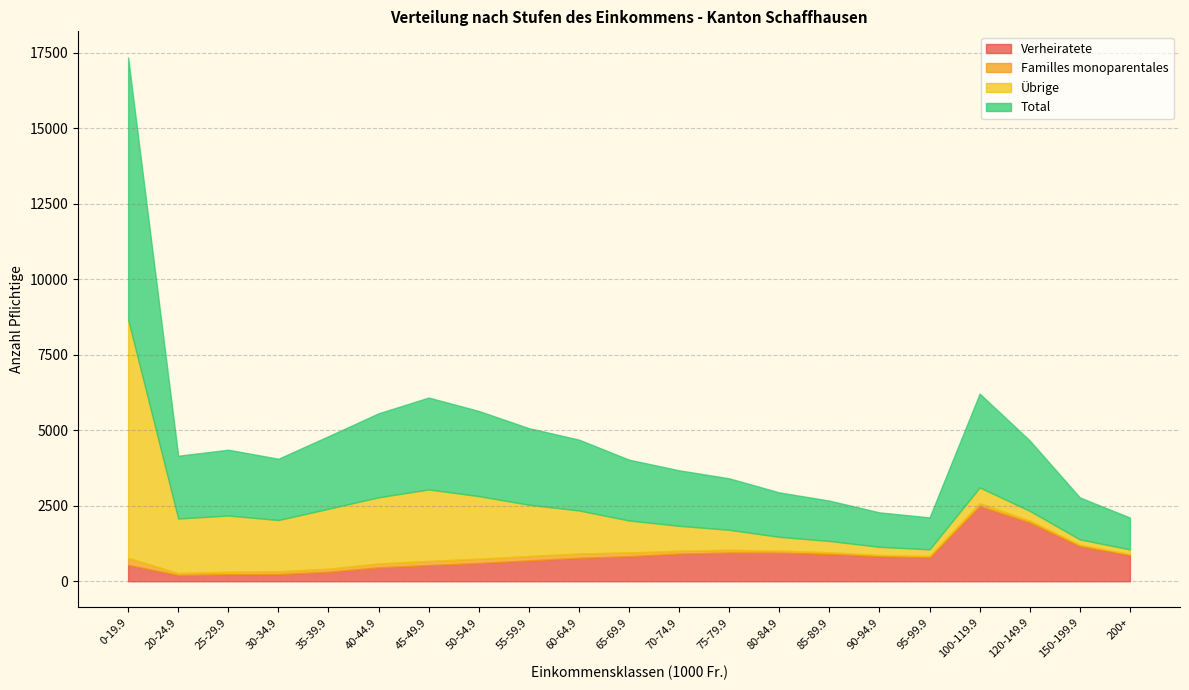

True or false: Familles monoparentales and Verheiratete intersect in this chart.

False